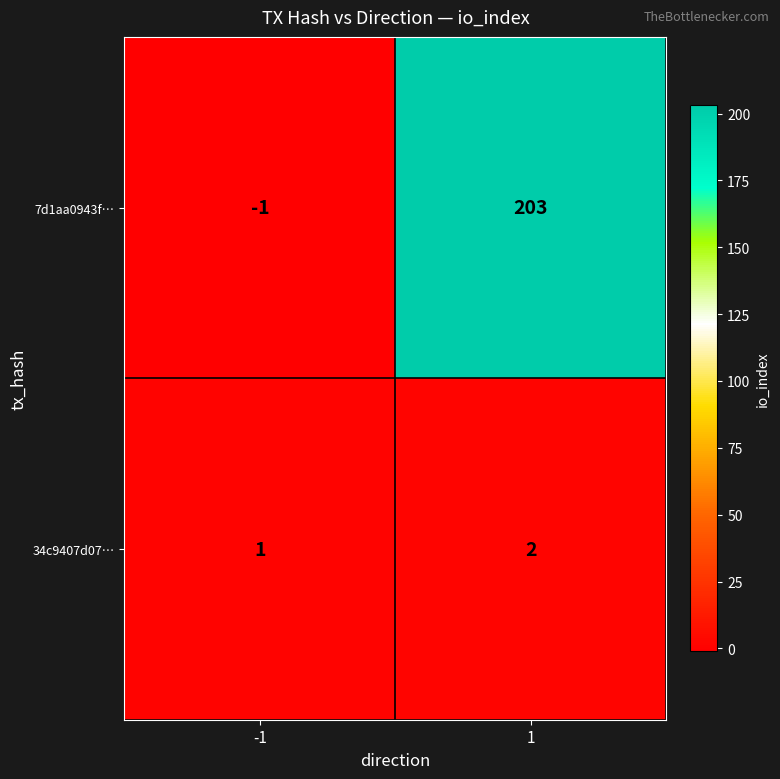

At 1, list the series in order from smallest to largest.

34c9407d07…, 7d1aa0943f…